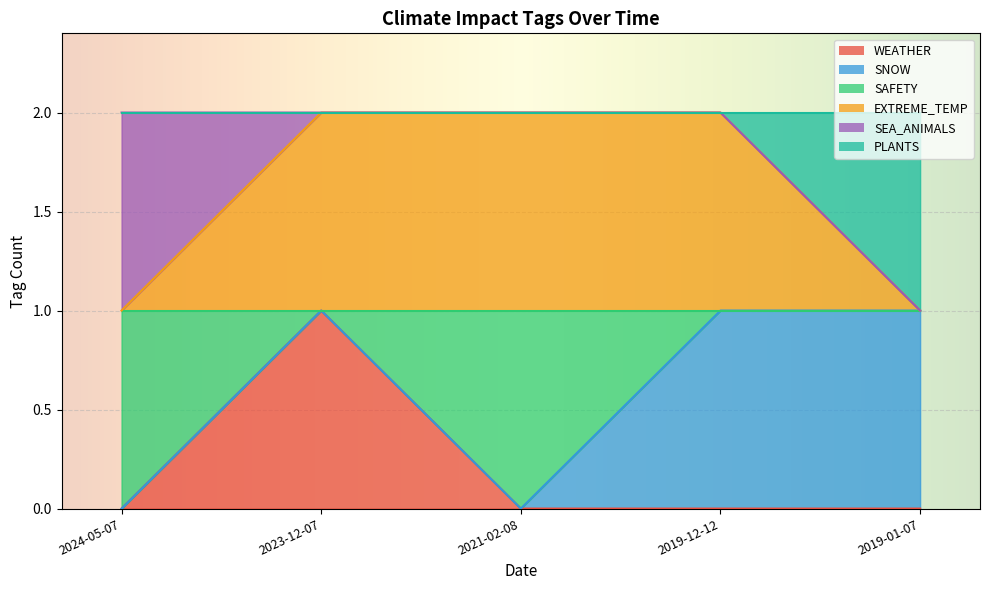

Between 2021-02-08 and 2019-12-12, which series saw the biggest shift?

SAFETY